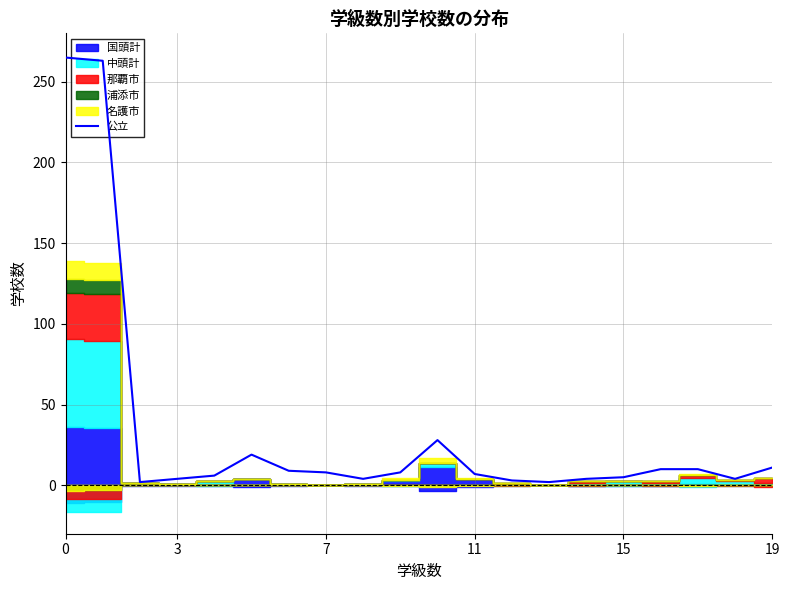

True or false: there are more than 0 points higher than both neighbors.

True